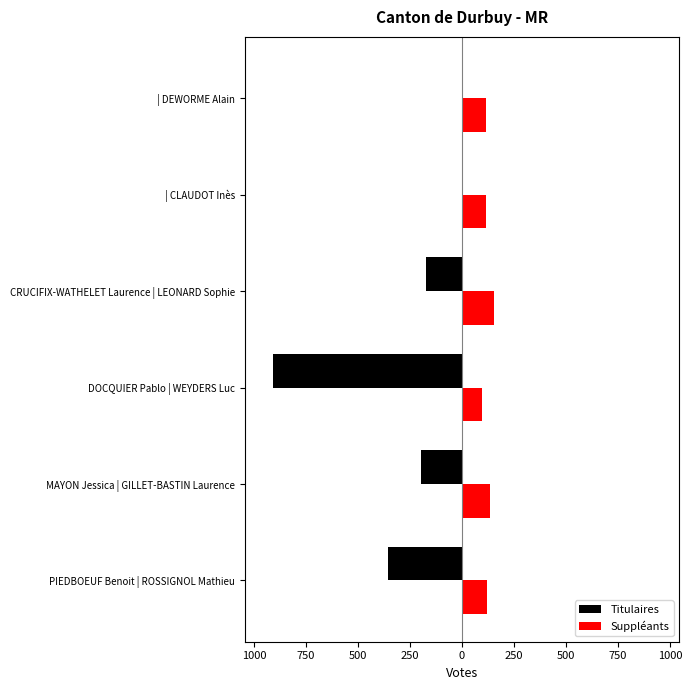

What are all the series names shown in the legend?

Titulaires, Suppléants